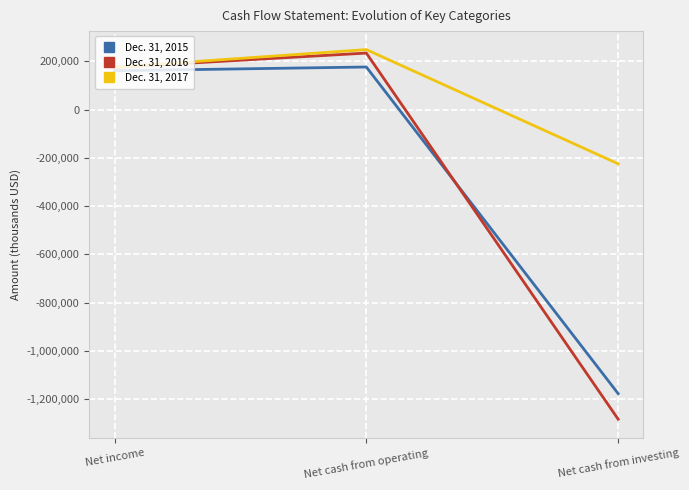

List the labels in order of Dec. 31, 2016 value, smallest first.

Net cash from investing, Net income, Net cash from operating